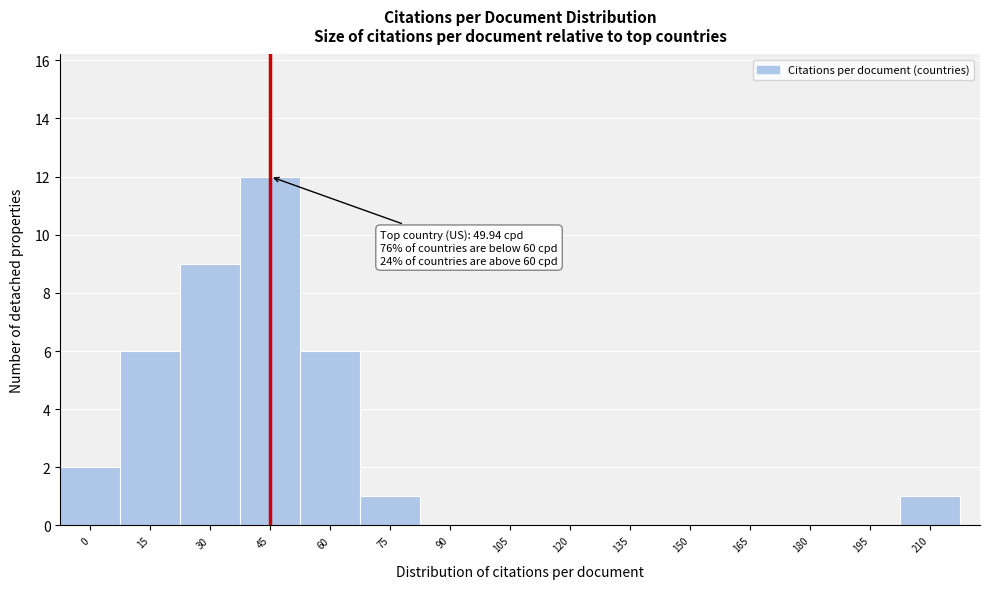

Reading right to left, transcribe all the data shown in this chart.

210=1	195=0	180=0	165=0	150=0	135=0	120=0	105=0	90=0	75=1	60=6	45=12	30=9	15=6	0=2